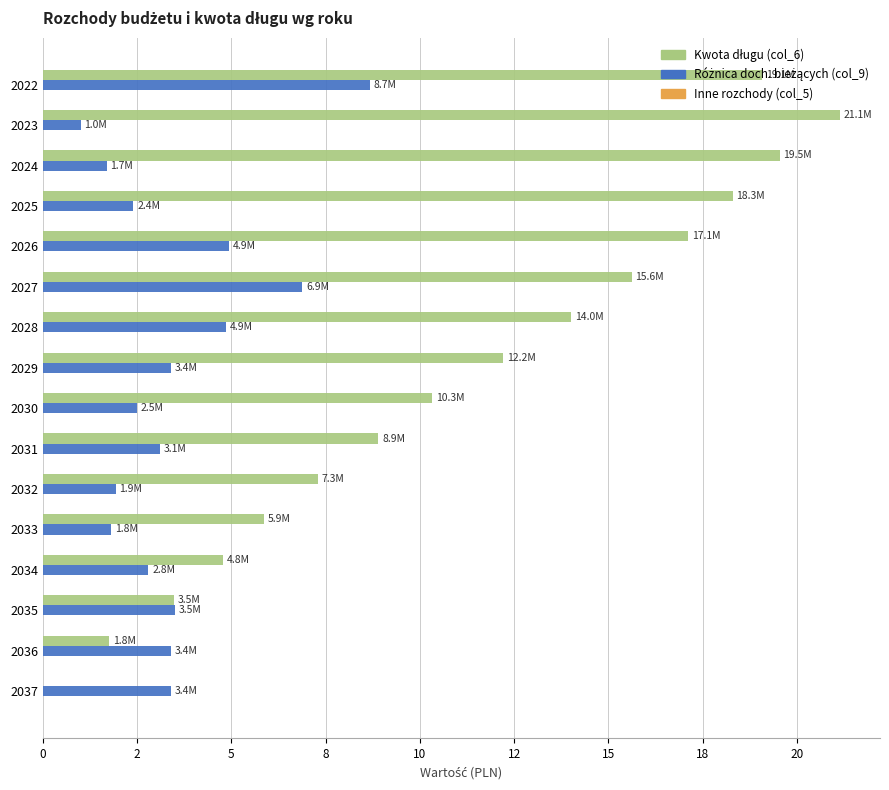

What is the lowest value of the Różnica doch. bieżących (col_9) series?

1.0